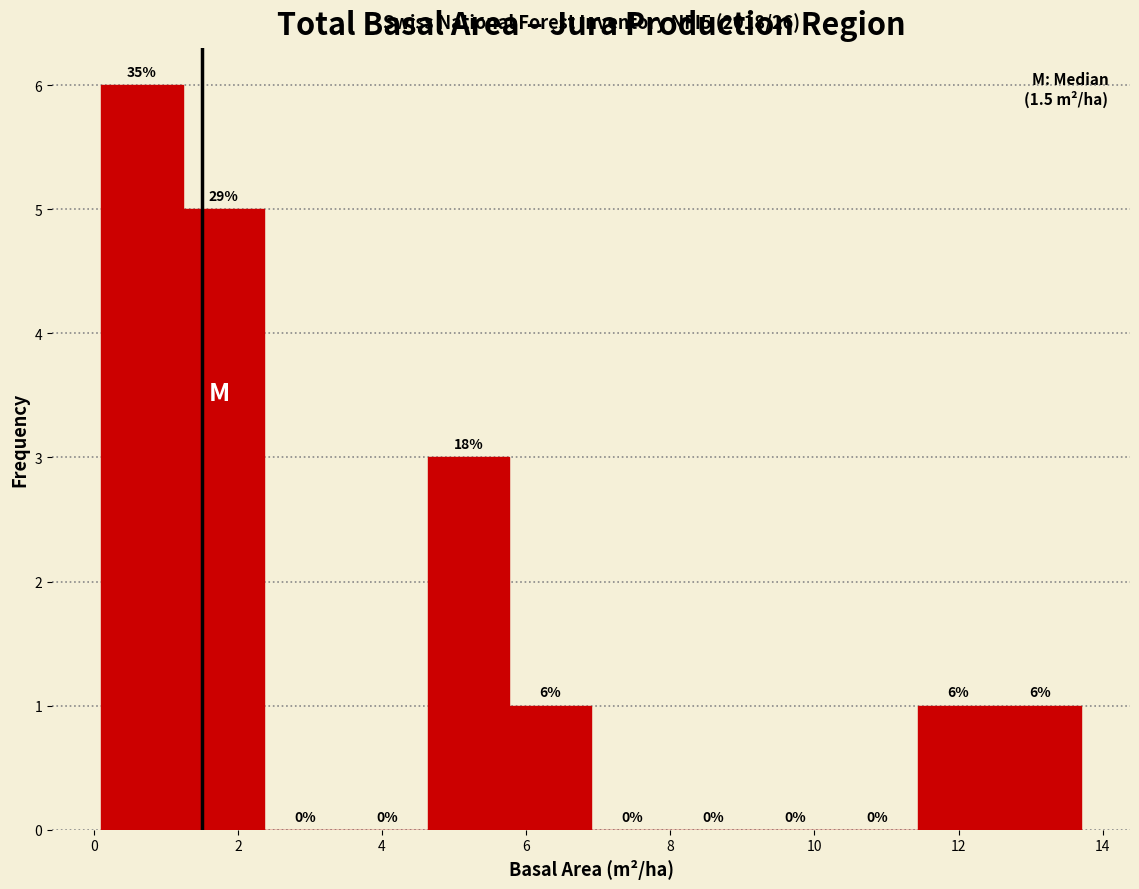

Which range on the x-axis has the tallest bar?

0.2 to 1.2